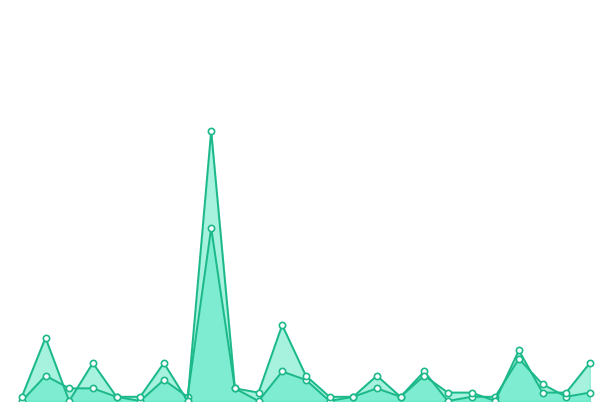

What is the difference between the second highest and minimum values in the Total départs line series?

18